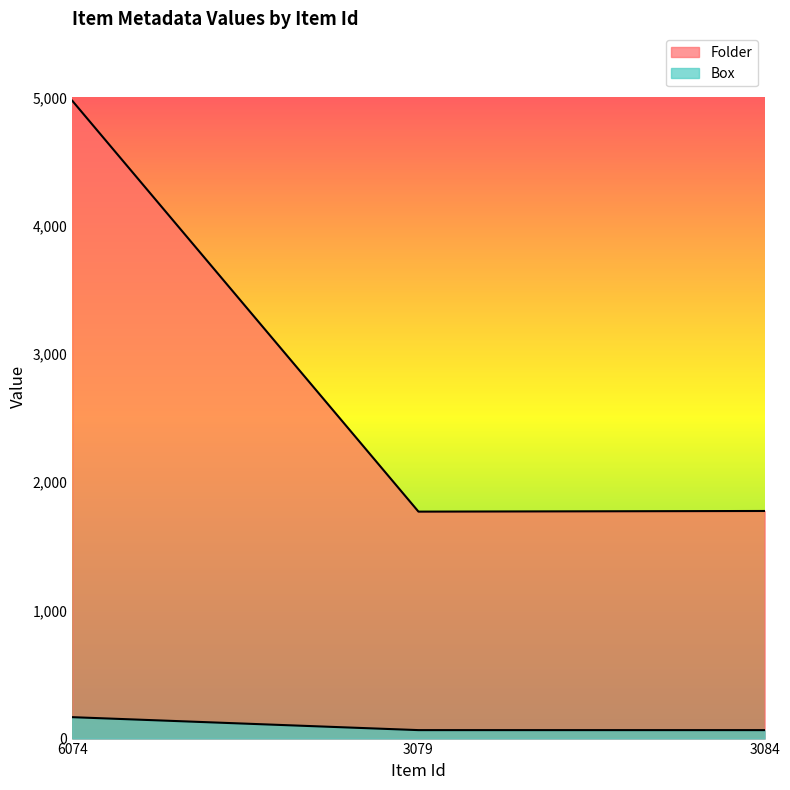

What is the difference between the highest and lowest values at 3084?

1709